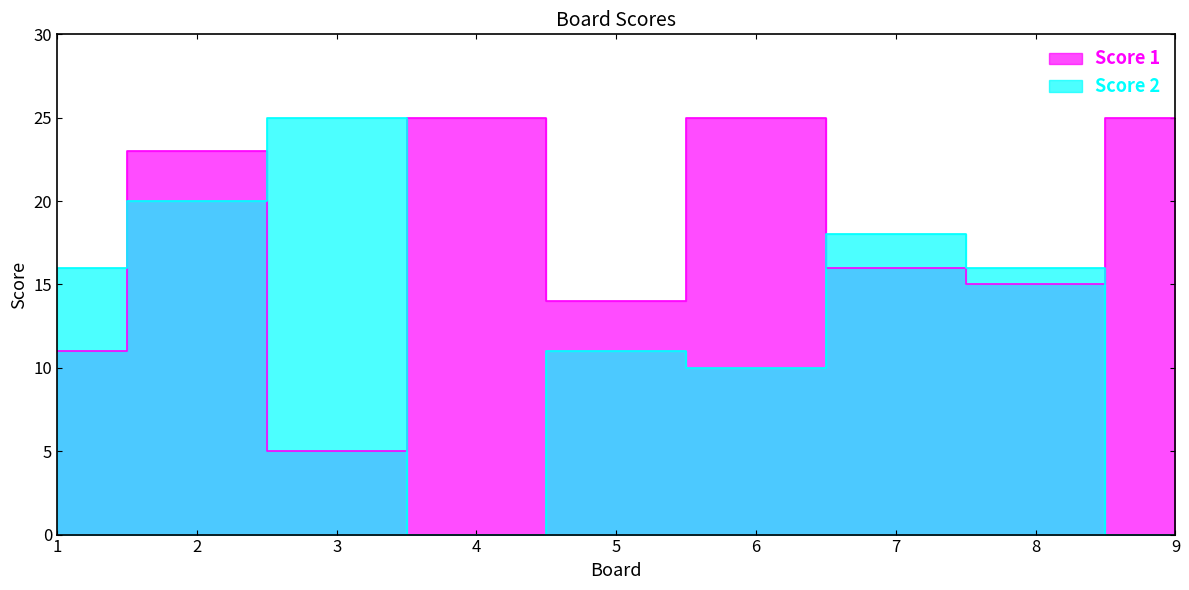

Reading left to right, transcribe all the data shown in this chart.

Score 1: 11	23	5	25	14	25	16	15	25
Score 2: 16	20	25	0	11	10	18	16	0